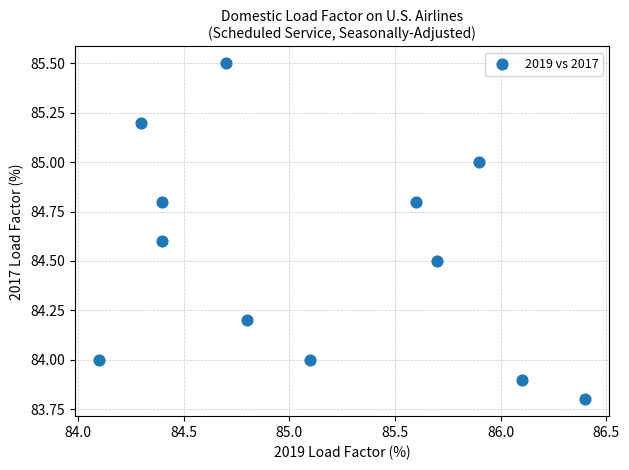

What is the range of Y values (max minus min)?

1.7